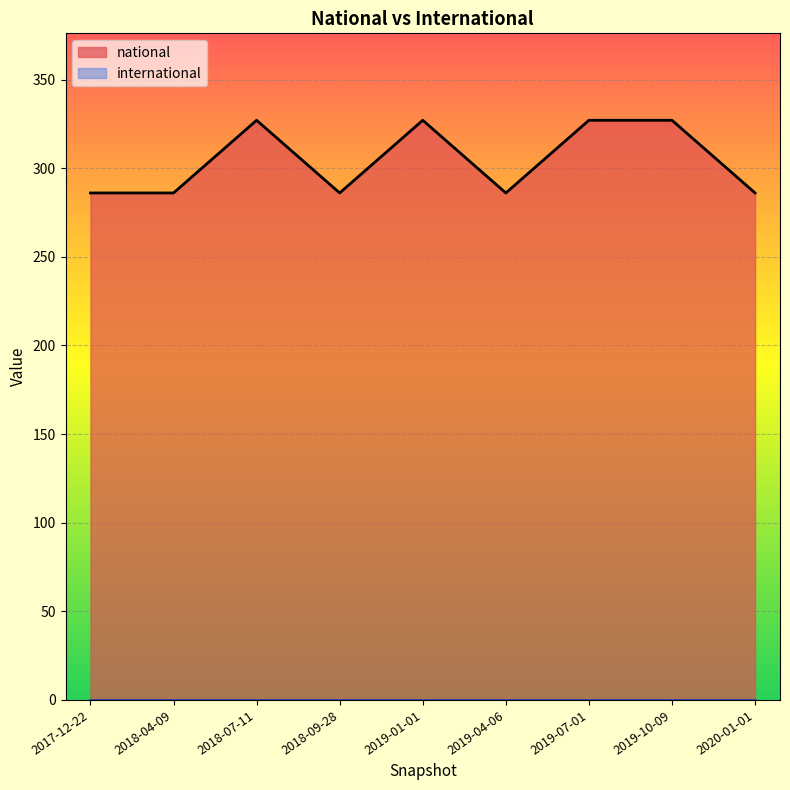

What is the label of the 1st point from the left?

2017-12-22